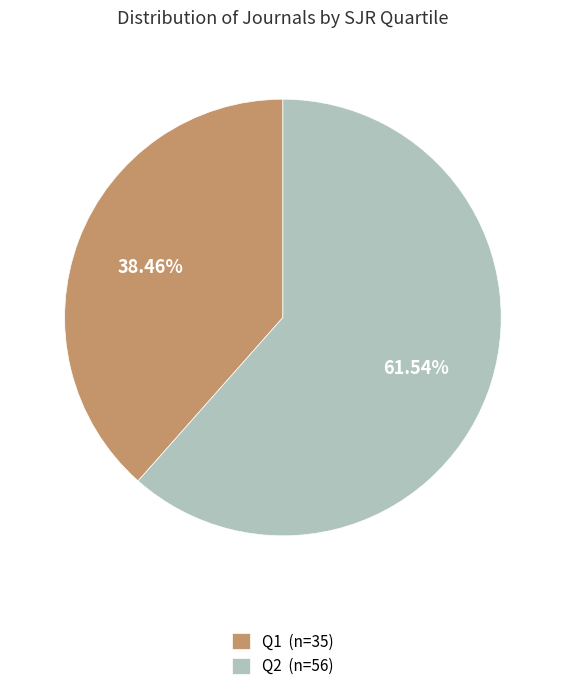

Rank the categories by value from highest to lowest.

Q2 (n=56), Q1 (n=35)